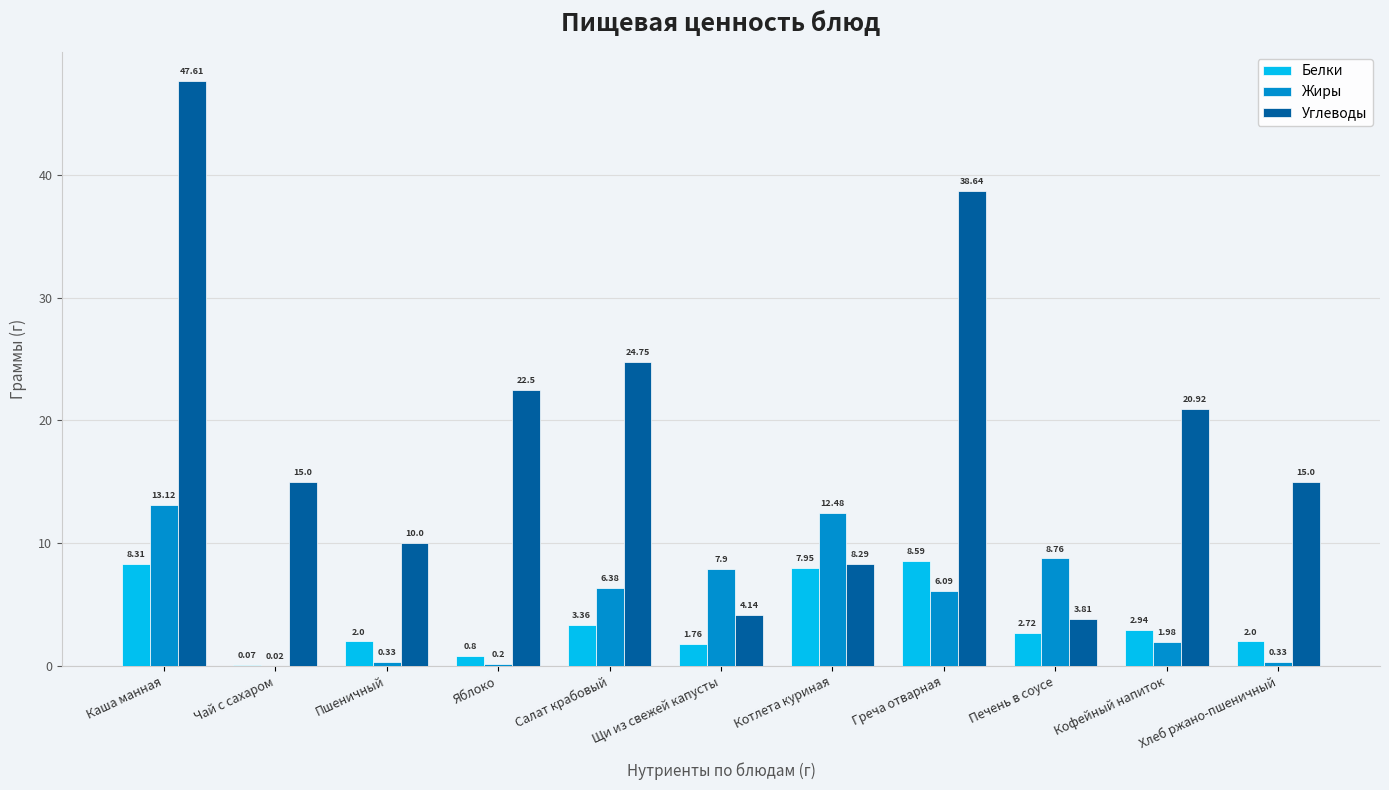

Is it true that Углеводы equals 7.5 at Салат крабовый?

False